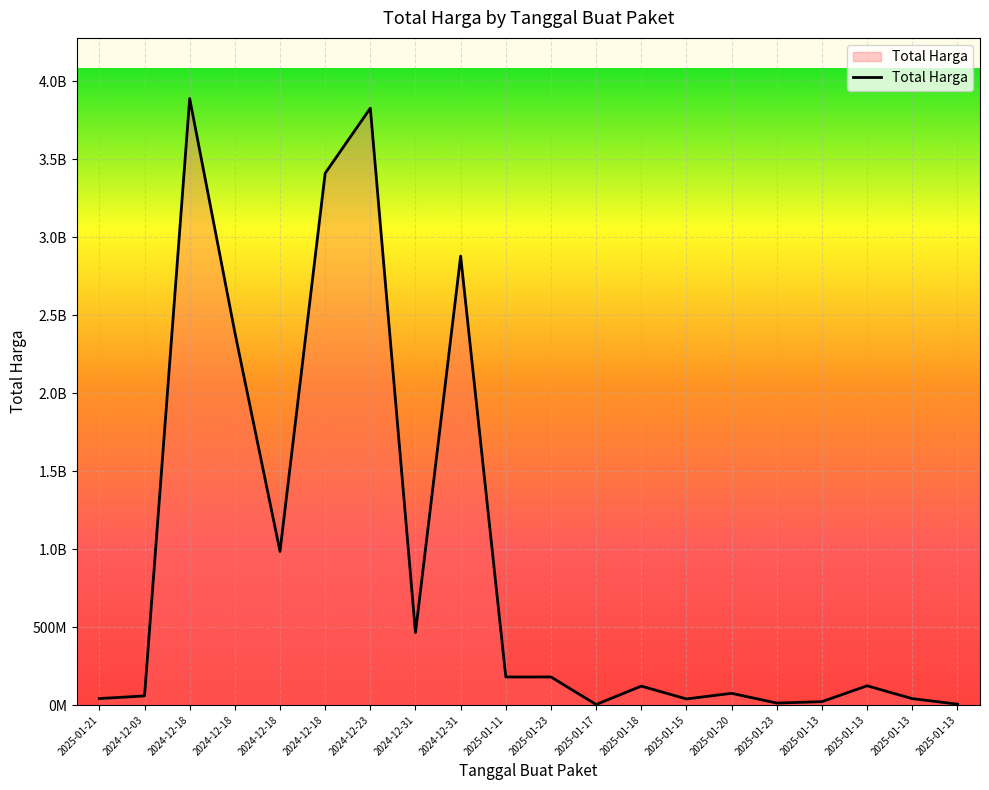

Does the chart display data point markers on the line(s)?

No